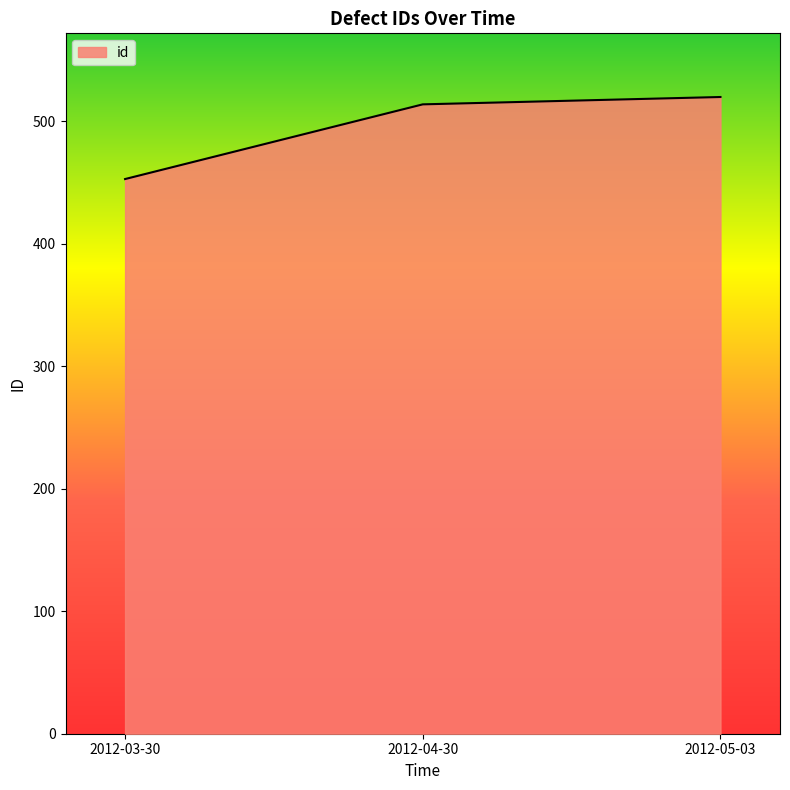

What is the difference between the maximum and minimum values?

67